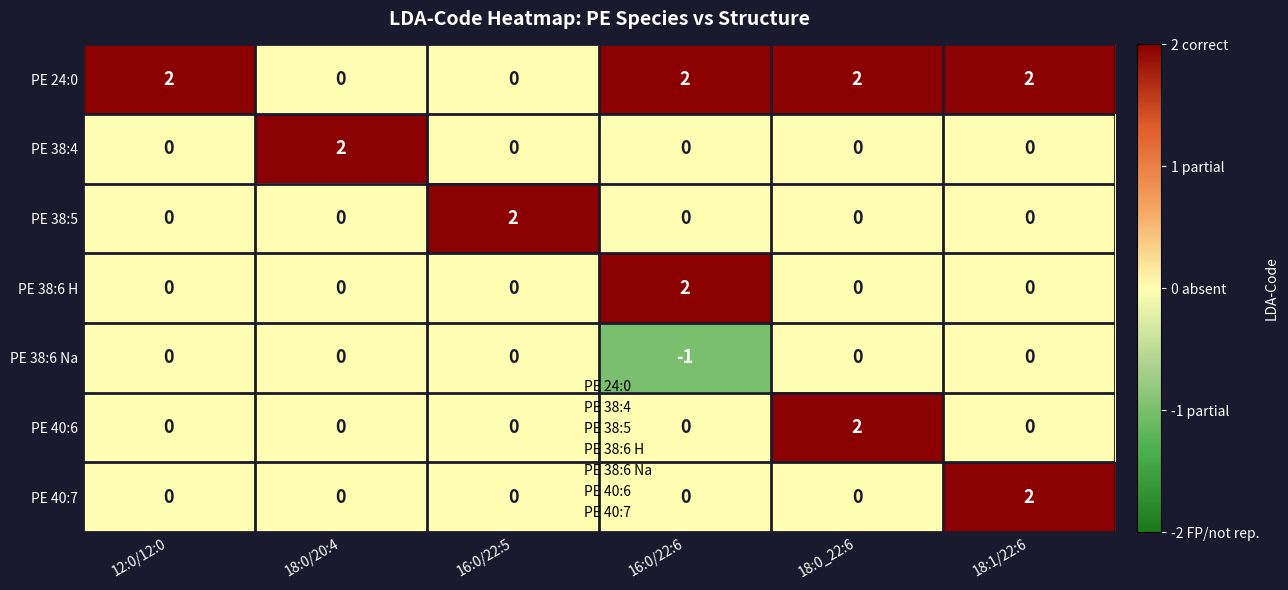

What is the spread (max minus min) of values at 16:0/22:6?

3